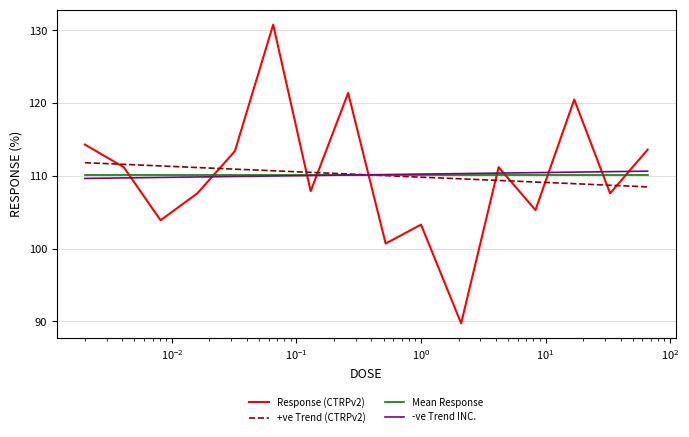

How many values in the Response (CTRPv2) series exceed 111?

8